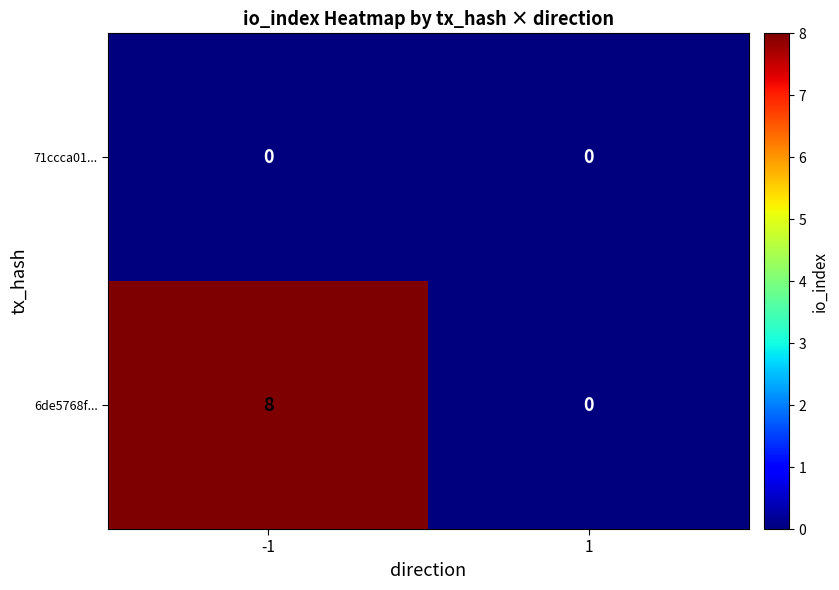

At how many categories does at least one series exceed 3?

1